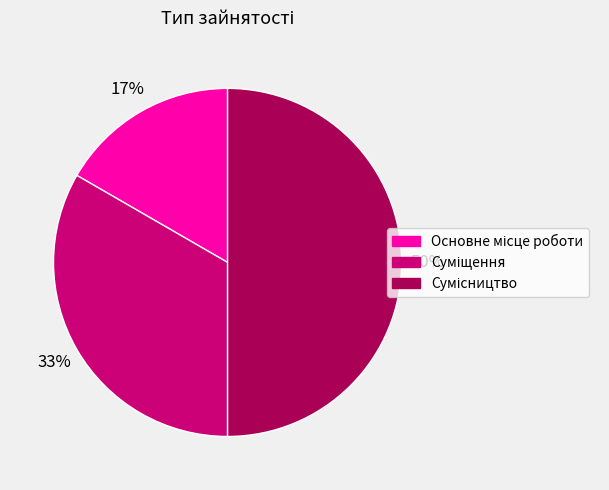

To the nearest percent, what is the average slice percentage?

33%